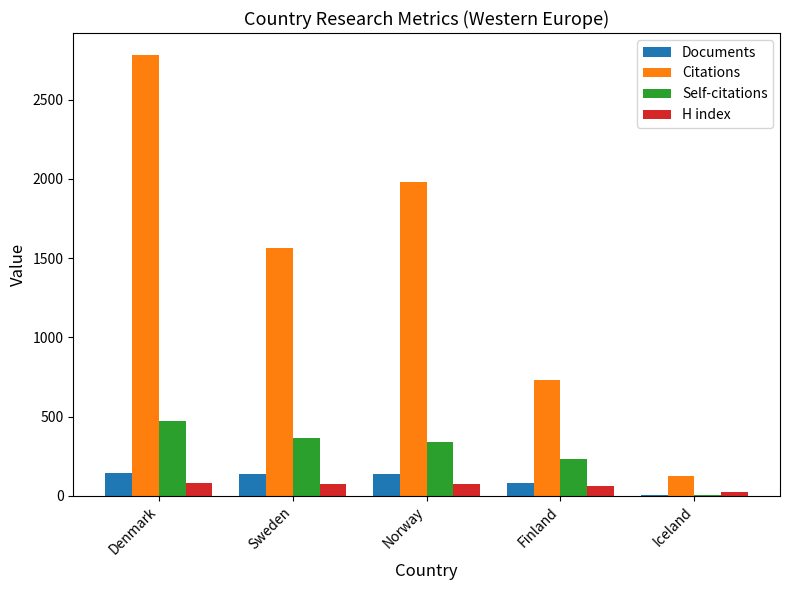

True or false: H index has a value of 73 at Sweden.

True